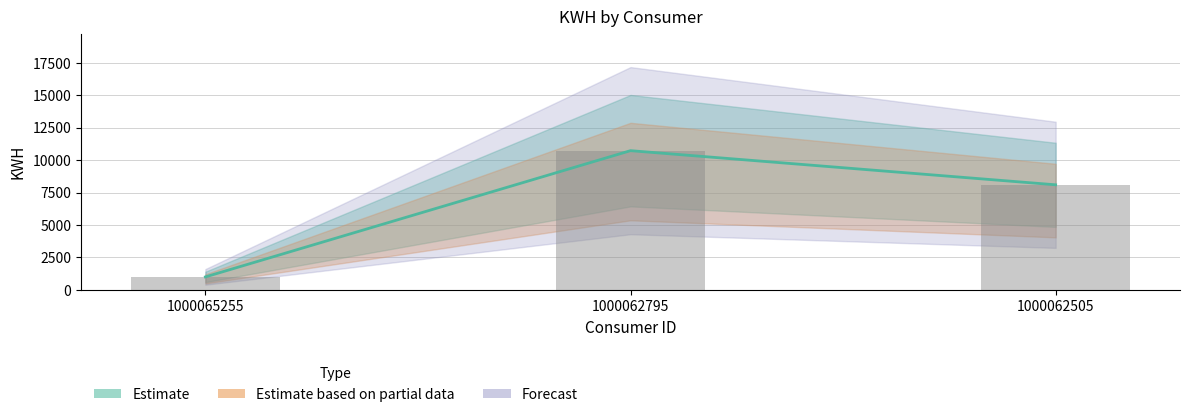

What is the difference between the maximum and minimum values?

9718